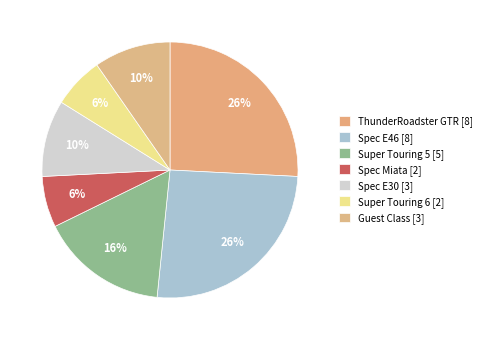

Which category has the biggest portion of the pie?

ThunderRoadster GTR